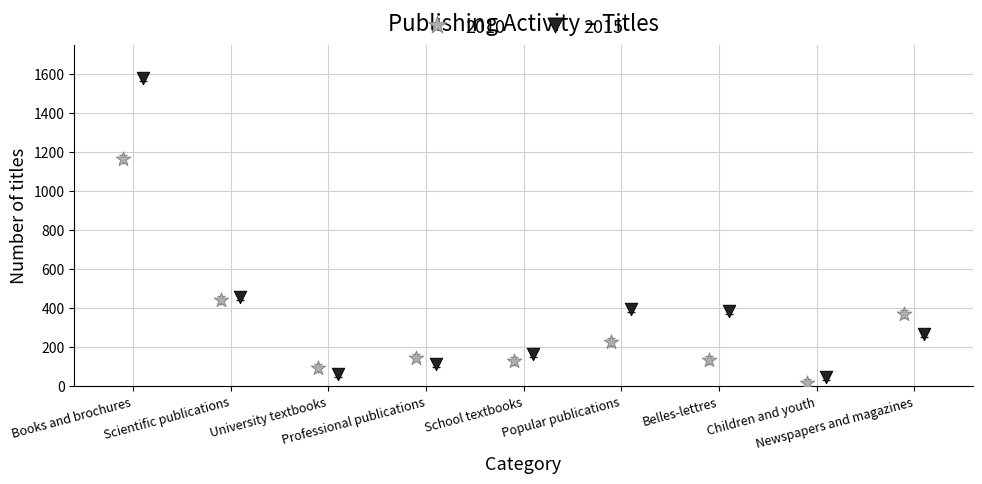

What are all the series names shown in the legend?

2010, 2015